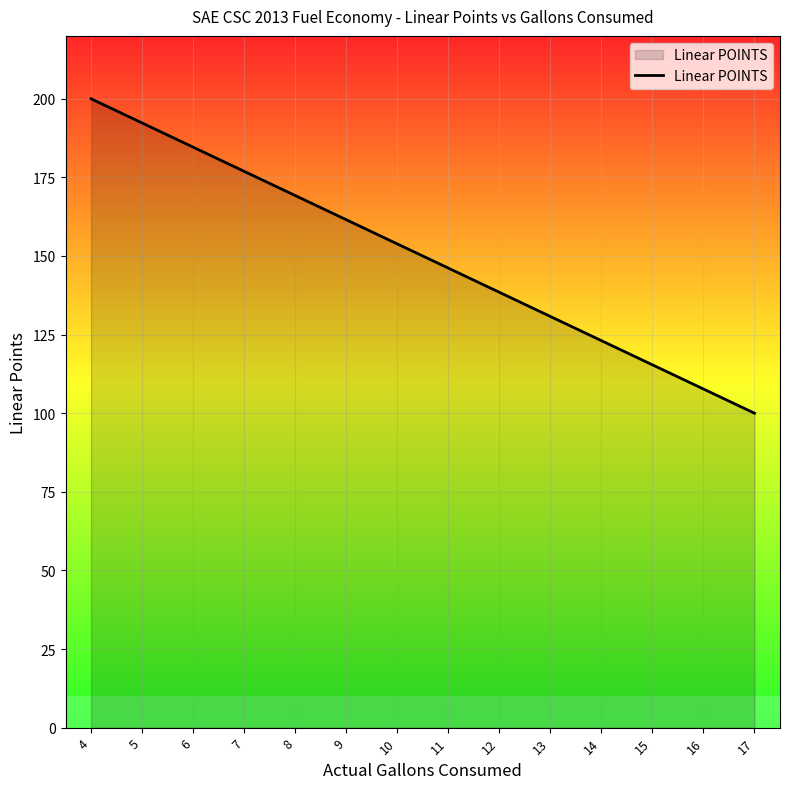

What is the minimum value shown in the chart?

100.0